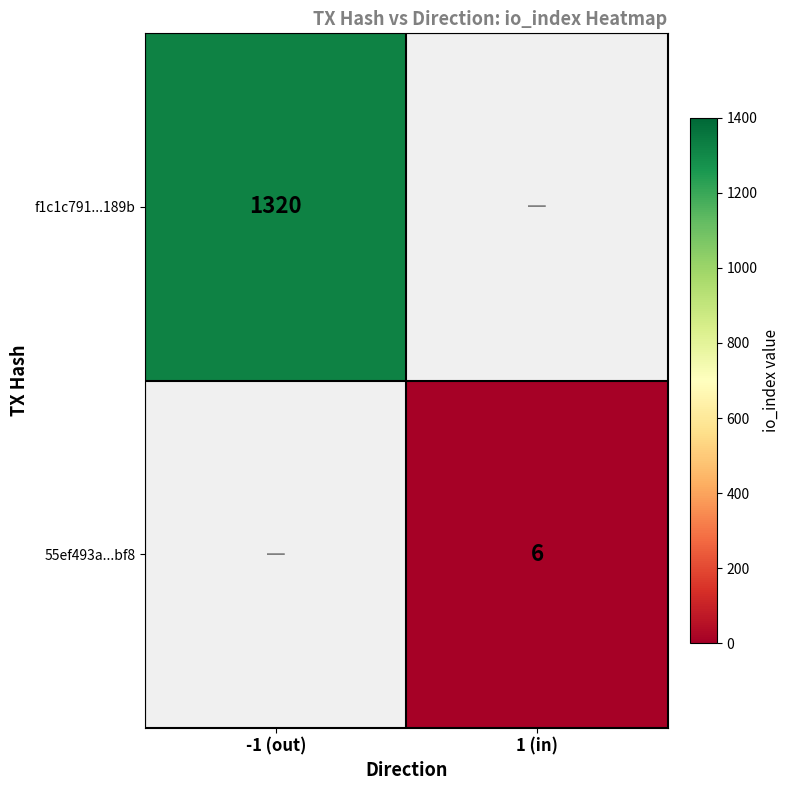

The value of f1c1c791...189b at -1 (out) is 857. True or false?

False